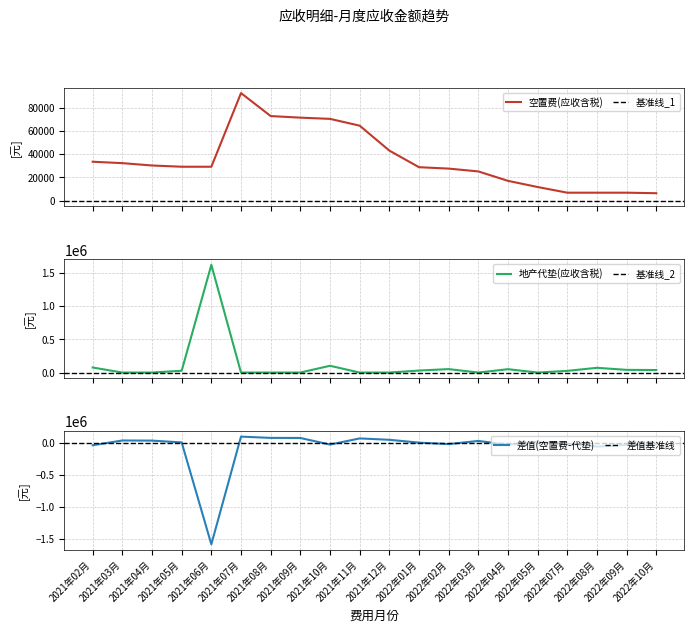

Between 2021年09月 and 2022年09月, which is larger?

2021年09月